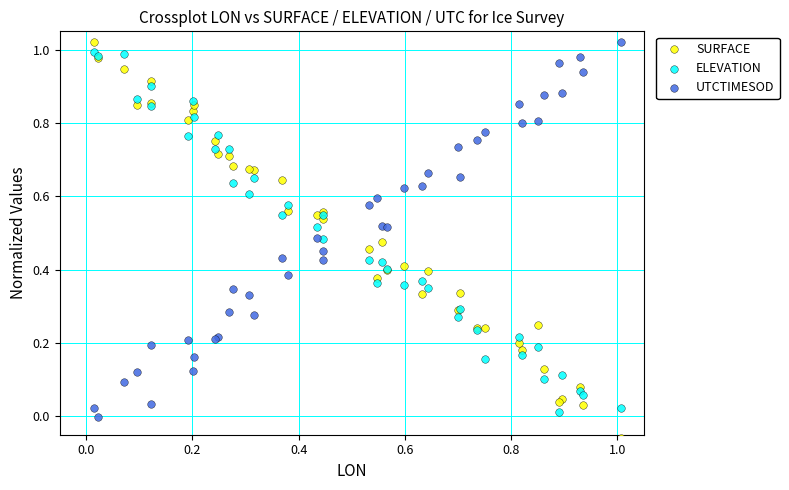

Which series reaches the minimum Y coordinate?

SURFACE